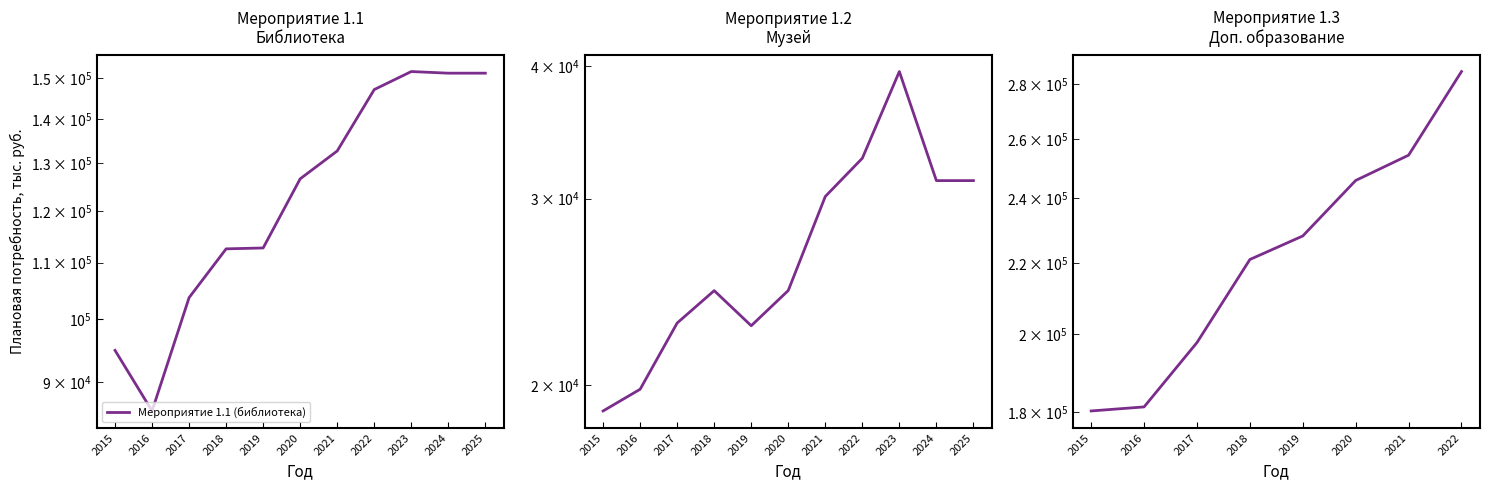

Rank the categories by Мероприятие 1.1 (библиотека) value from lowest to highest.

2016, 2015, 2017, 2018, 2019, 2020, 2021, 2022, 2024, 2025, 2023